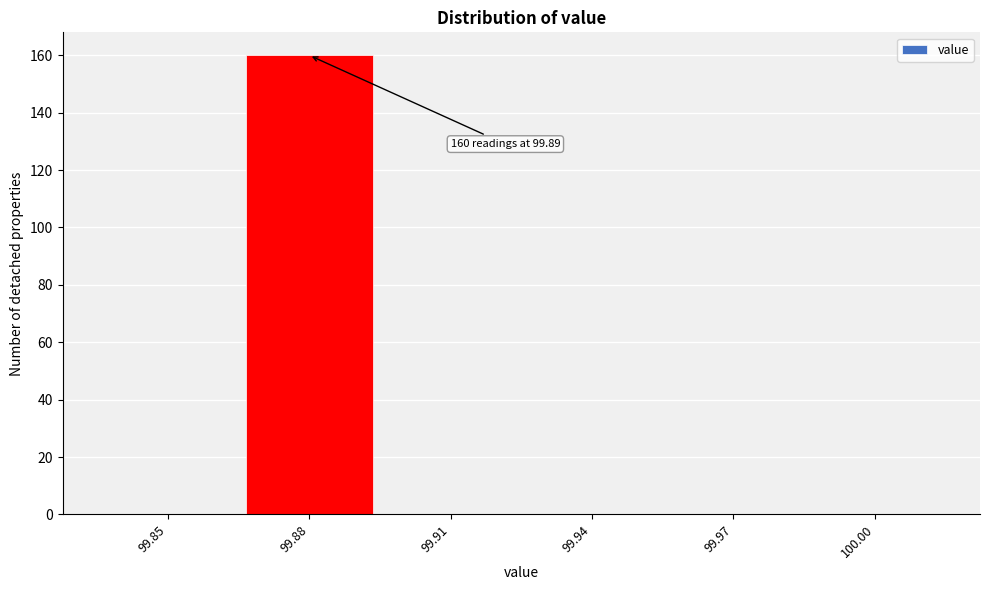

Reading right to left, transcribe all the data shown in this chart.

100.00=0	99.97=0	99.94=0	99.91=0	99.88=160	99.85=0